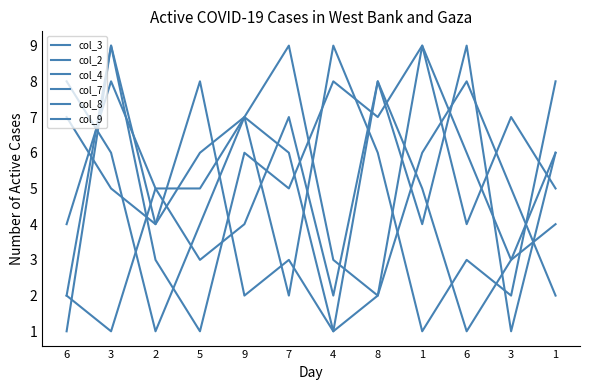

Does the chart display data point markers on the line(s)?

No